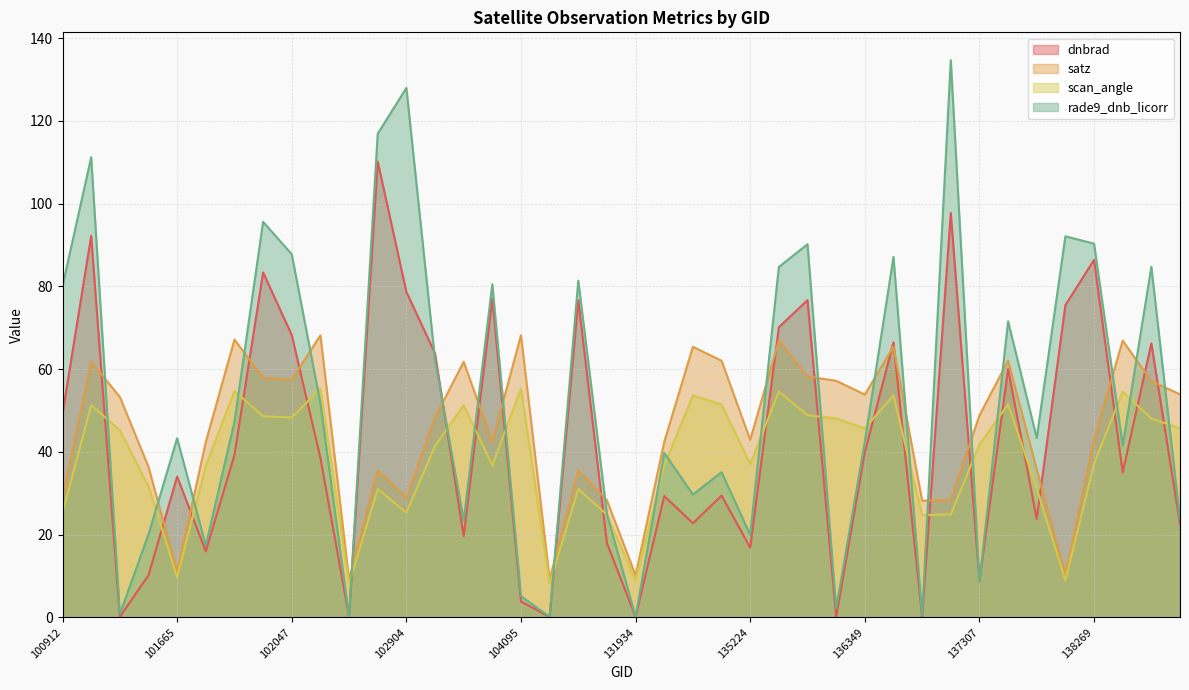

True or false: satz has more than 2 interior local peaks.

True